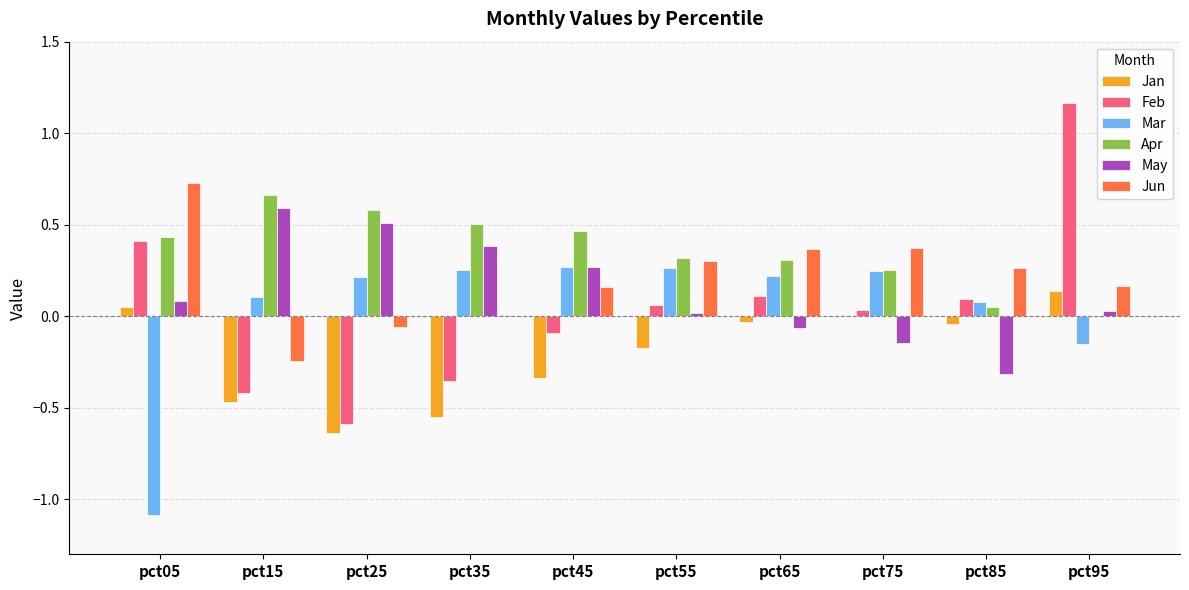

What is the sum of all Jan values?

-2.1